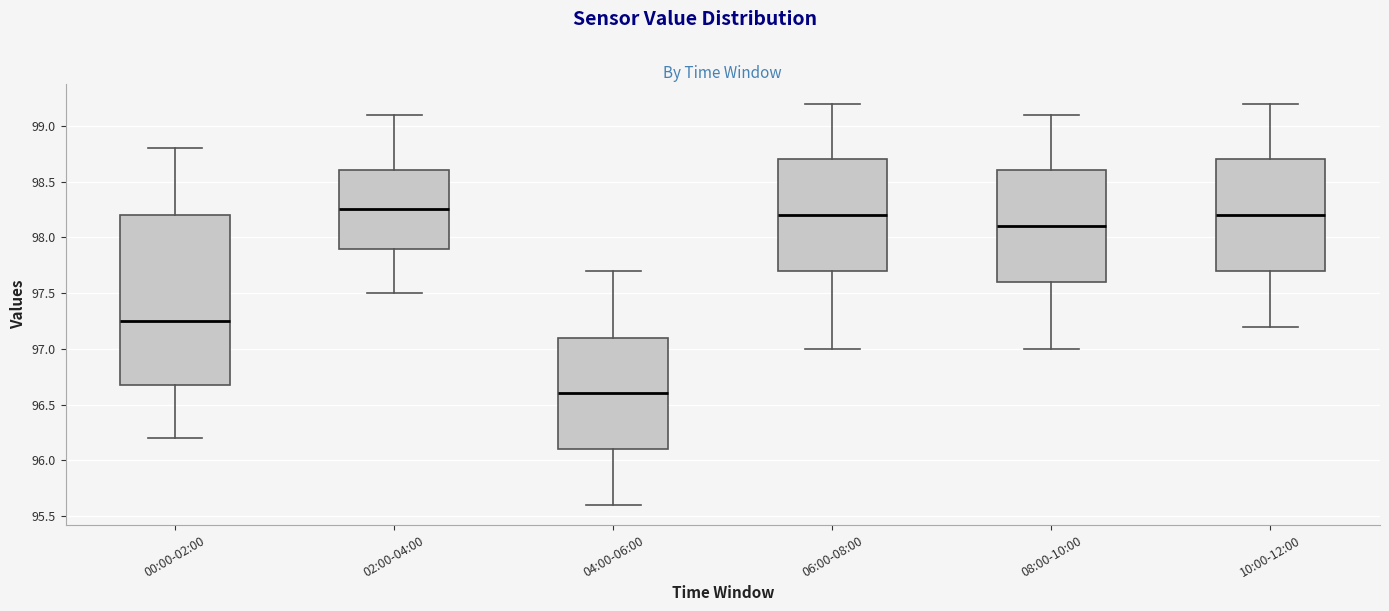

Where does the median line of the box for 06:00-08:00 sit on the y-axis? The values are not printed on the chart, so give them approximately, as read against the axis.

98.20